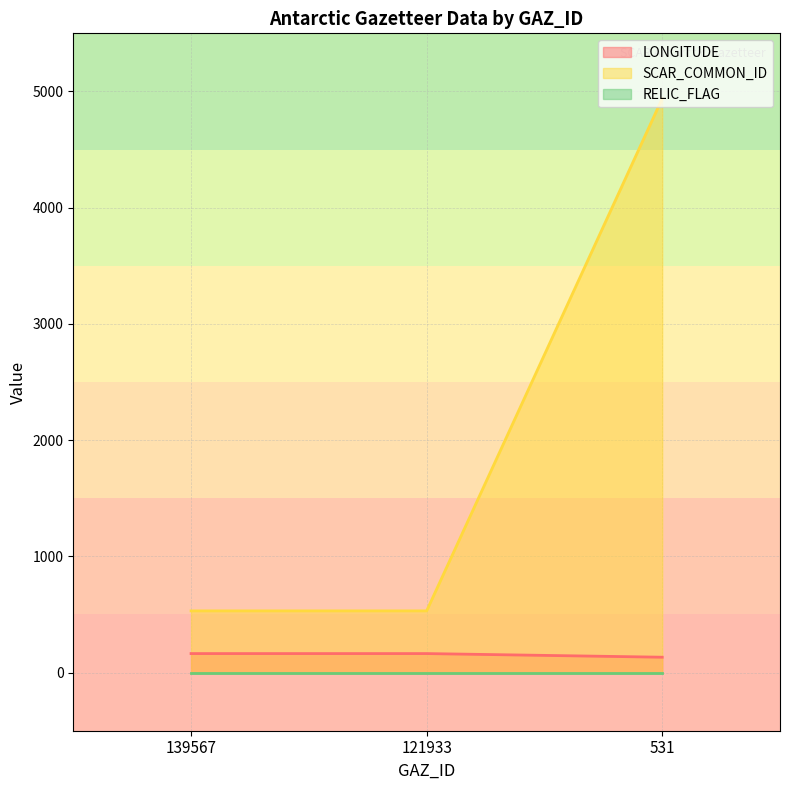

Which series has the widest spread of values?

SCAR_COMMON_ID